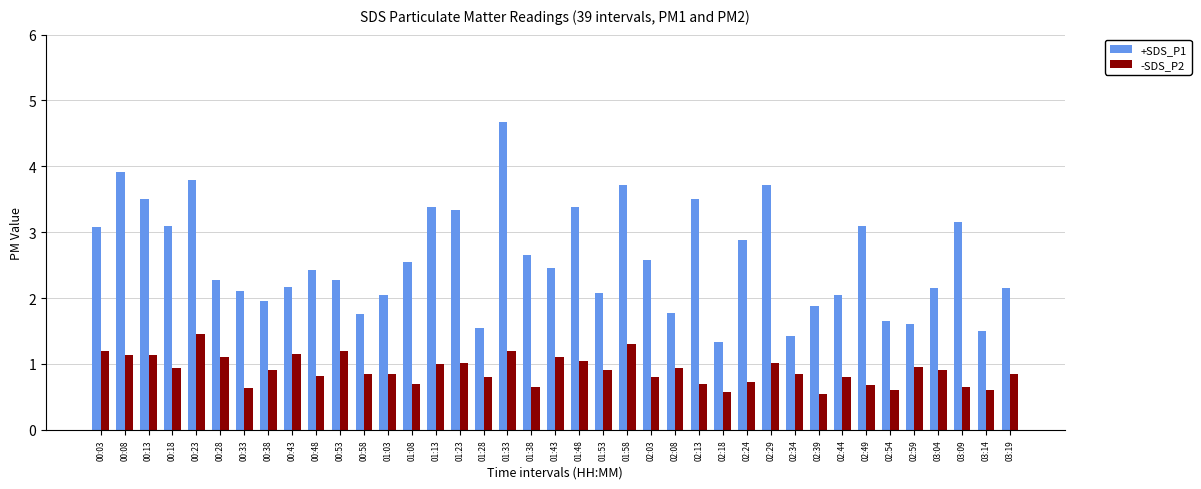

Is the value of -SDS_P2 at 03:19 greater than the value of +SDS_P1 at 02:24?

No